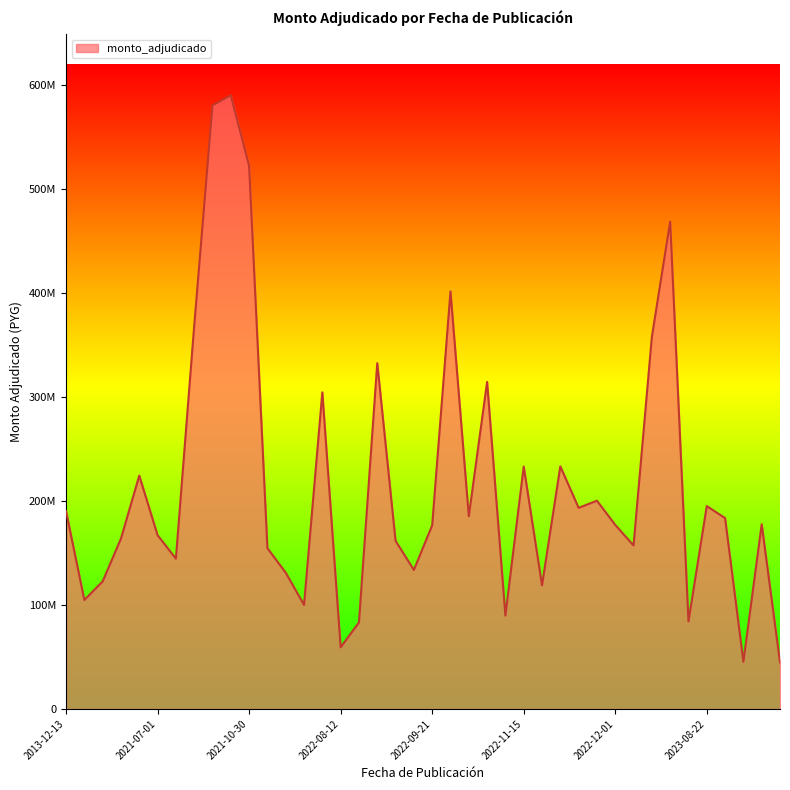

Is this an area chart (filled region under the line)?

Yes